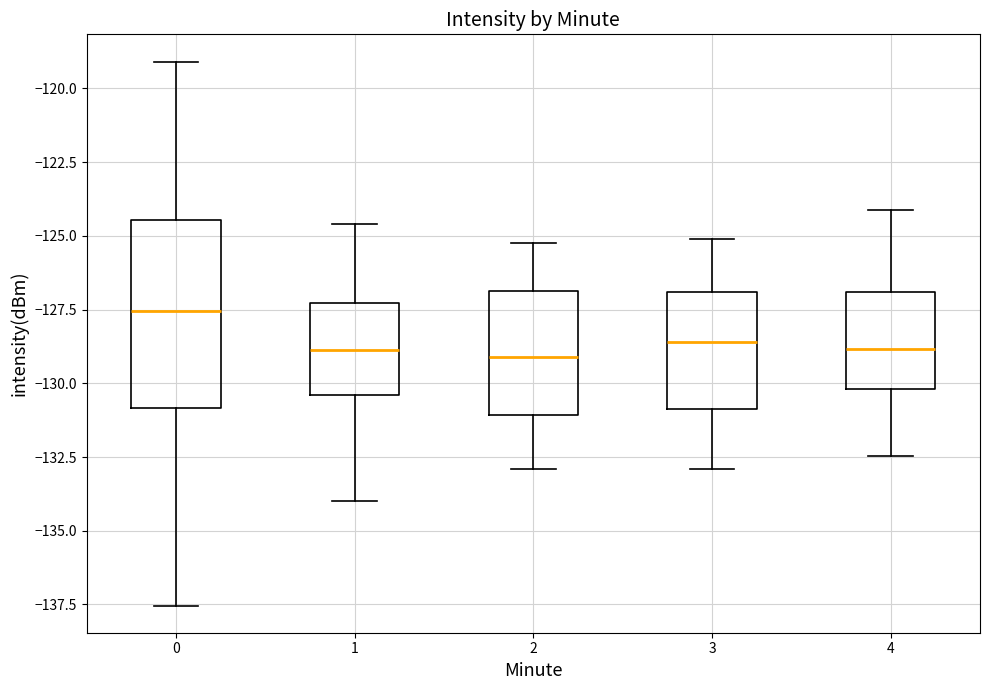

Reading left to right, read every box against the y-axis: the position of its median line, the range the box covers, and the ends of its whiskers. The values are not printed on the chart, so give them approximately, as read against the axis.

0: median -127.5, box -131.0 to -124.5, whiskers -137.5 to -119.0
1: median -129.0, box -130.5 to -127.5, whiskers -134.0 to -124.5
2: median -129.0, box -131.0 to -127.0, whiskers -133.0 to -125.0
3: median -128.5, box -131.0 to -127.0, whiskers -133.0 to -125.0
4: median -129.0, box -130.0 to -127.0, whiskers -132.5 to -124.0